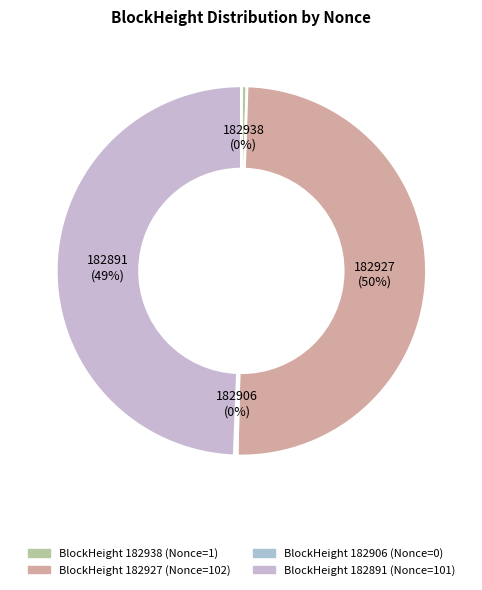

Does any single category account for the majority?

No